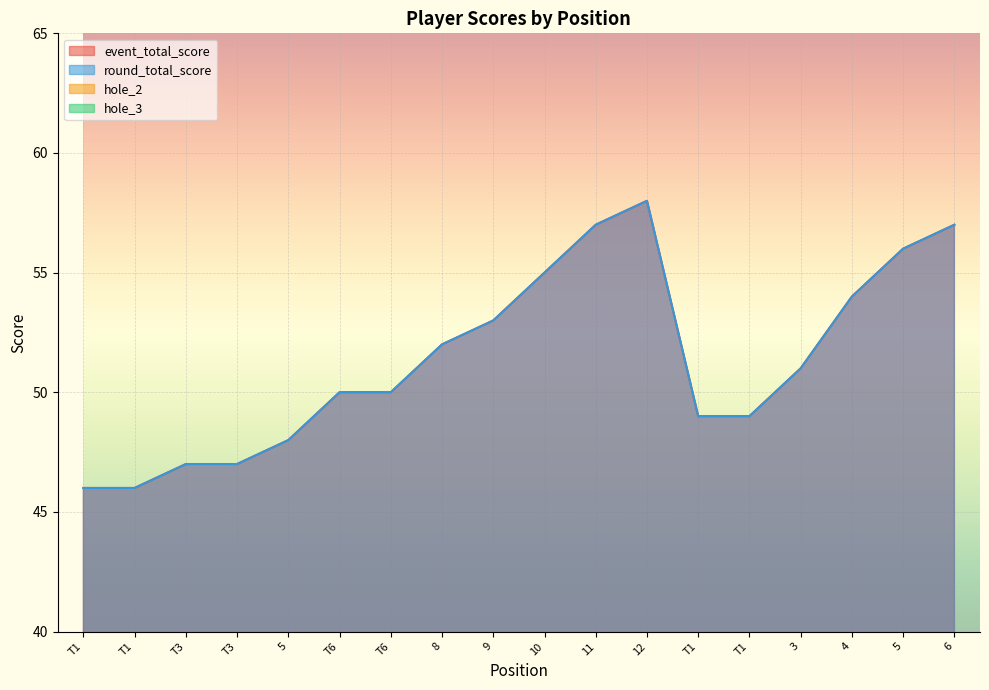

What is the label of the 11th point from the right?

8